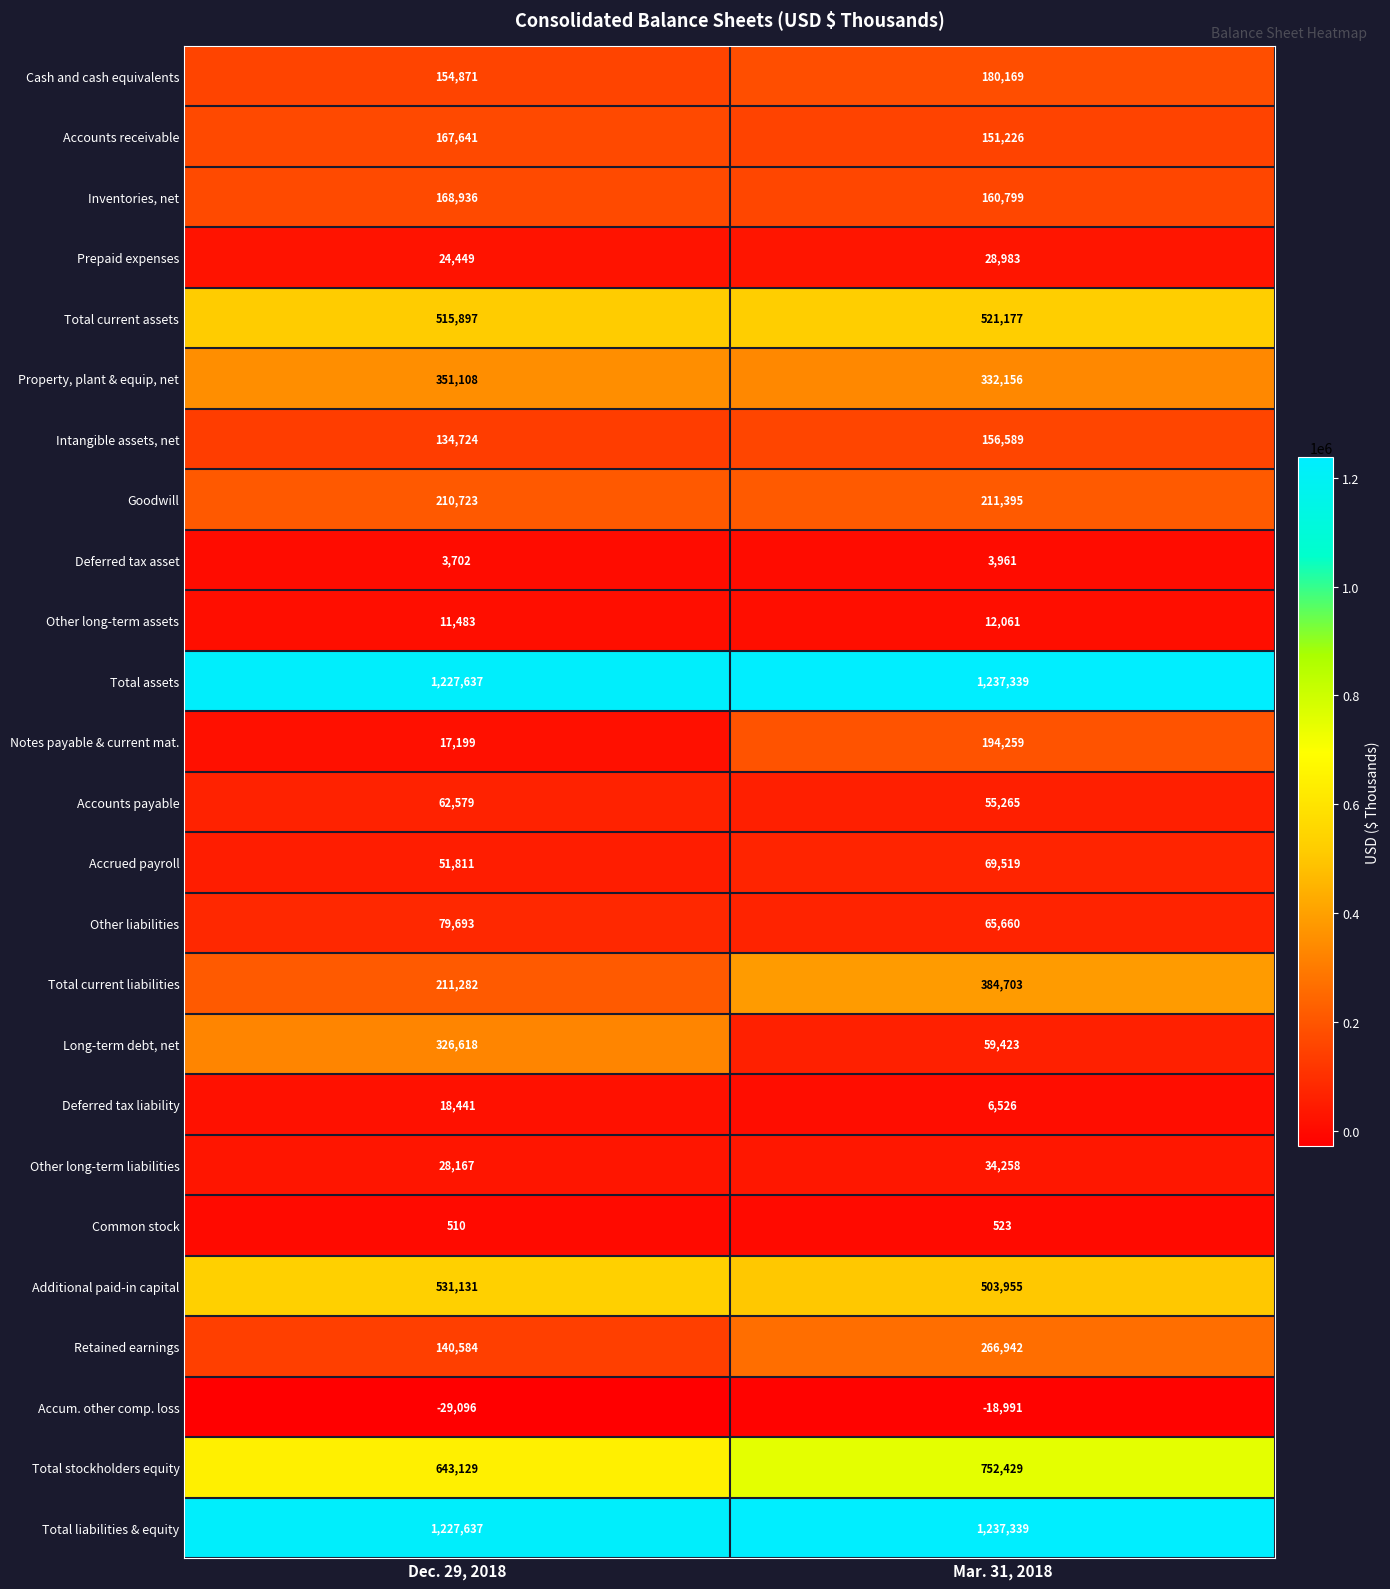

Is it true that Accrued payroll equals 69519 at Mar. 31, 2018?

True